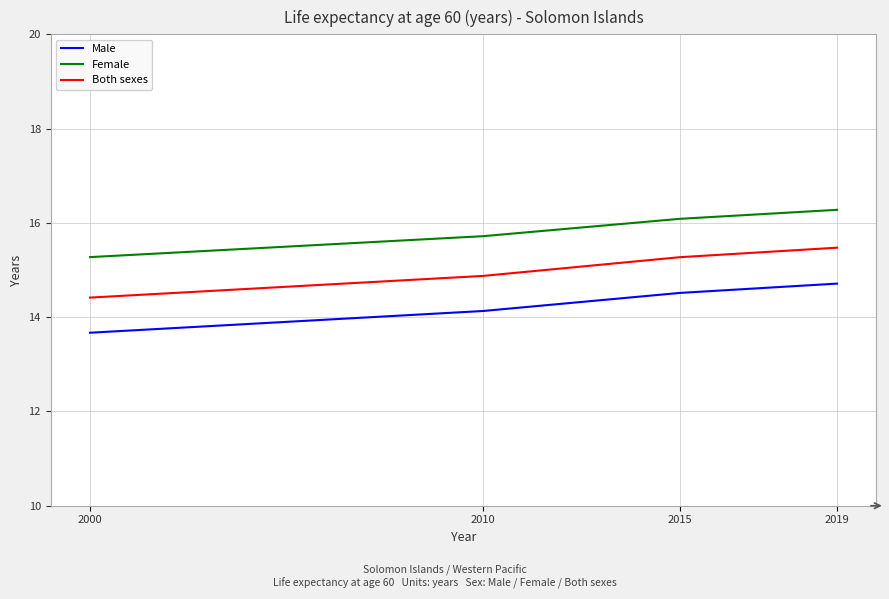

Does the chart have visible grid lines?

Yes